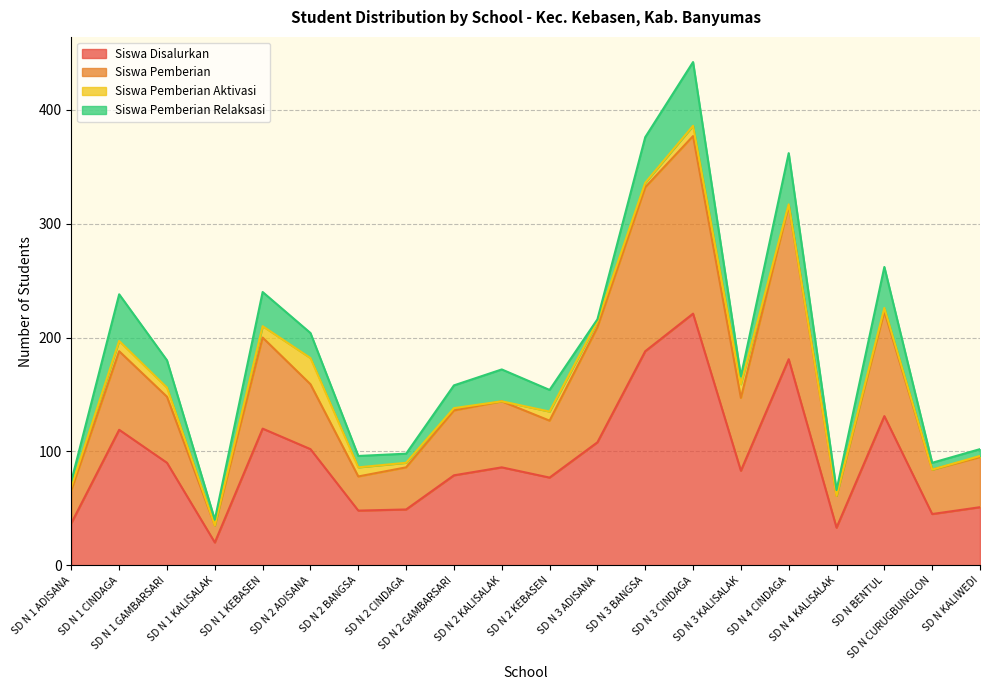

How many data points does each series have?

20